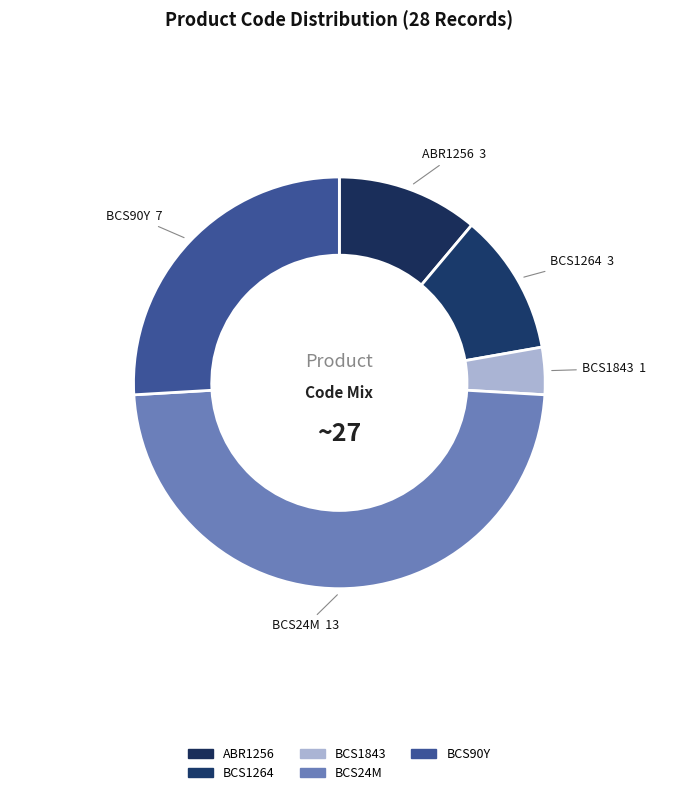

True or false: BCS90Y accounts for 38% of the total.

False